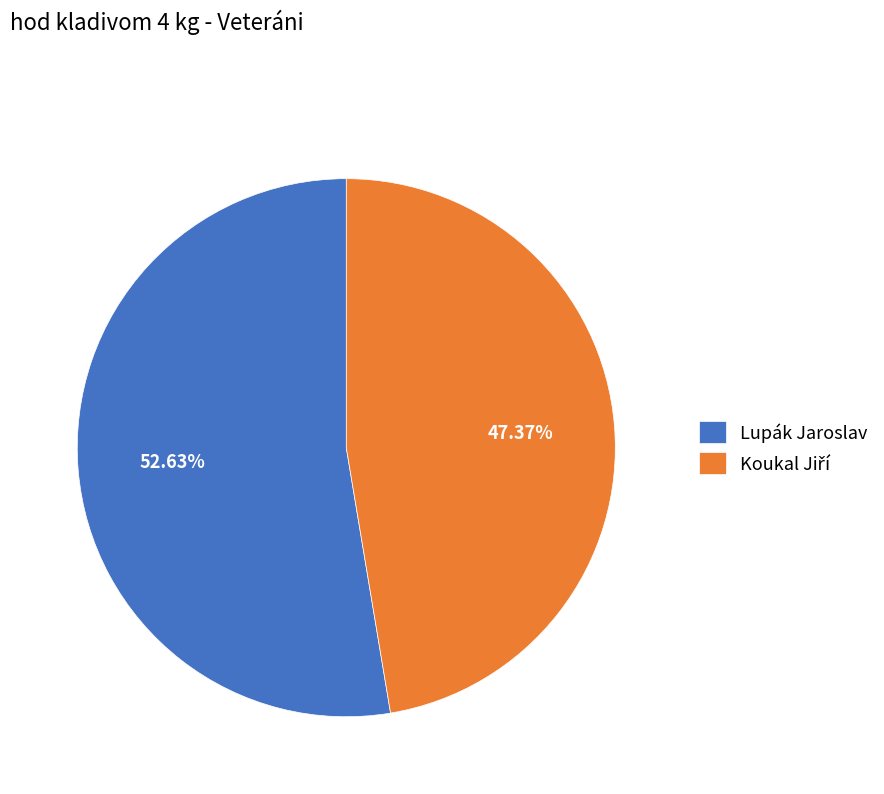

Which slice is the largest?

Lupák Jaroslav